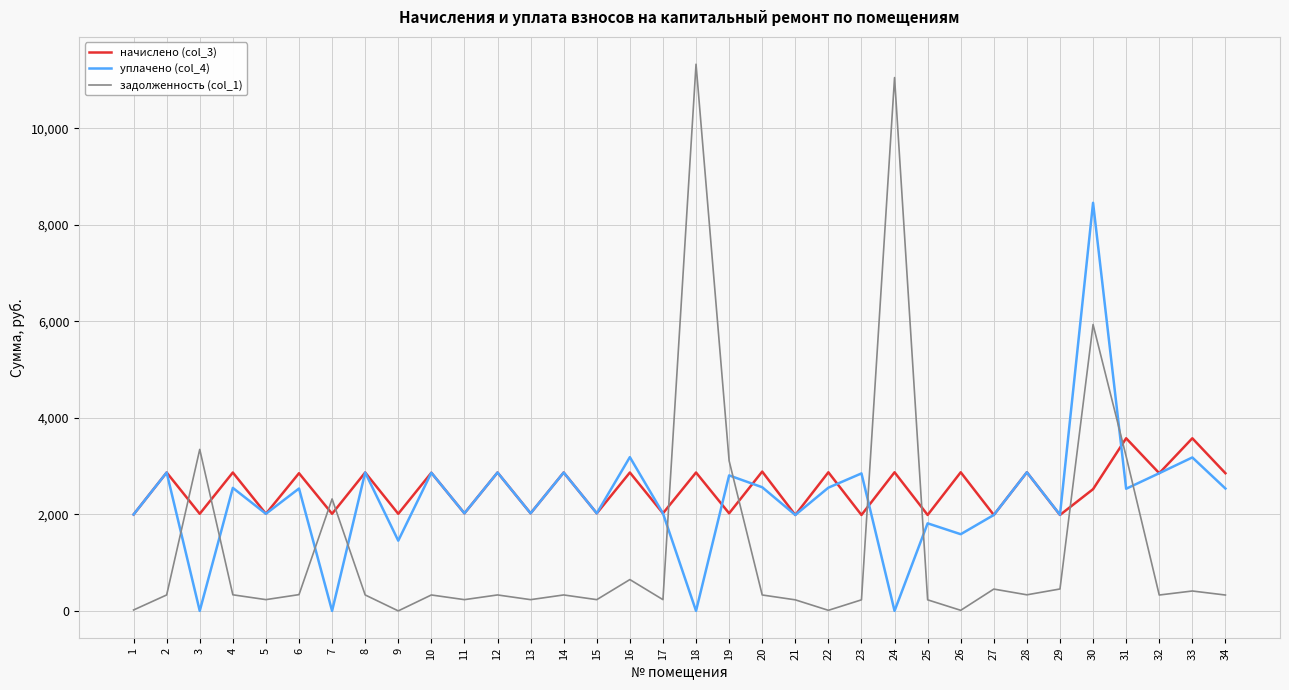

What is the difference between the maximum and second lowest values in the уплачено (col_4) series?

8456.3